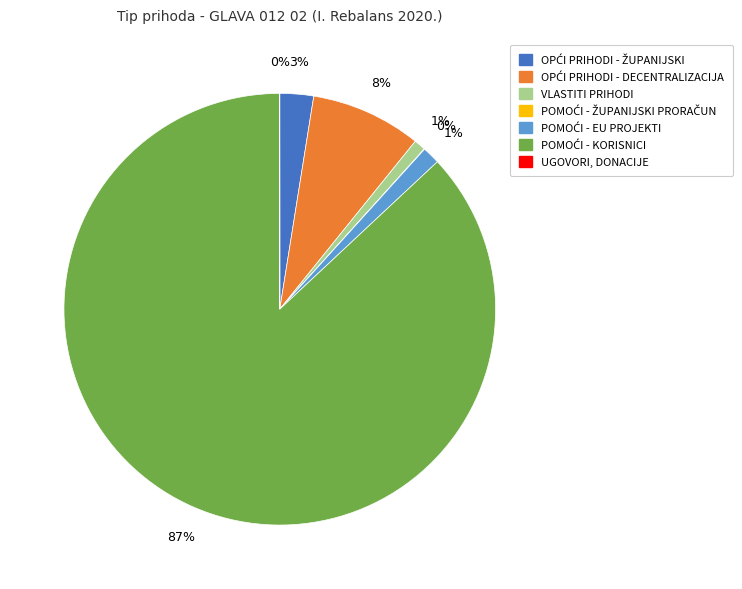

Is it true that VLASTITI PRIHODI is 11% of the pie?

False